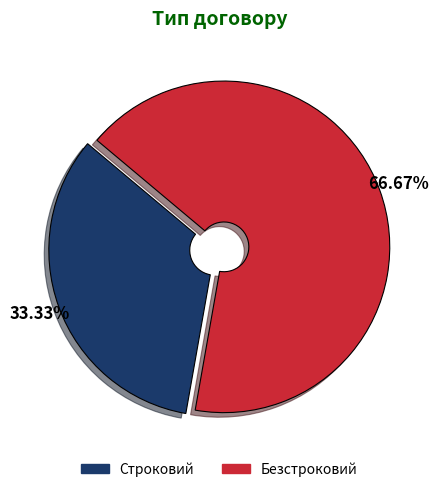

What percentage do Безстроковий and Строковий together represent?

100.0%